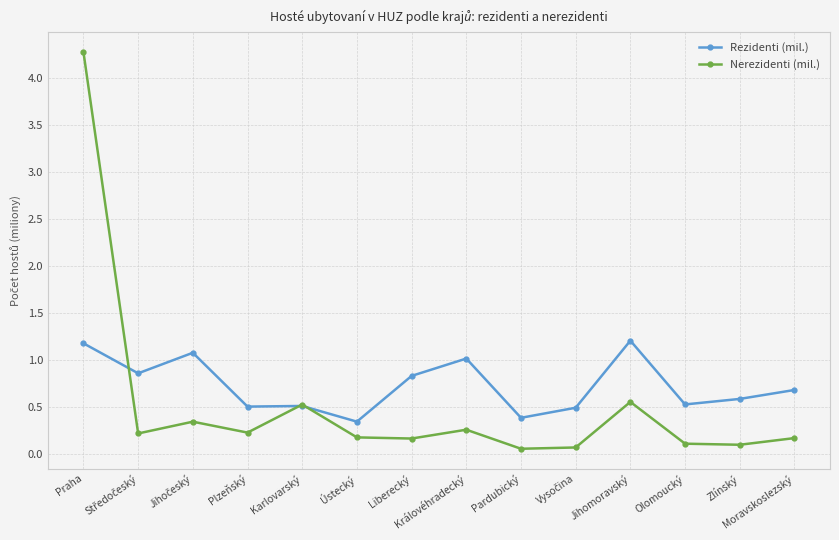

What is the difference between the second highest and second lowest values in the Nerezidenti (mil.) series?

0.5